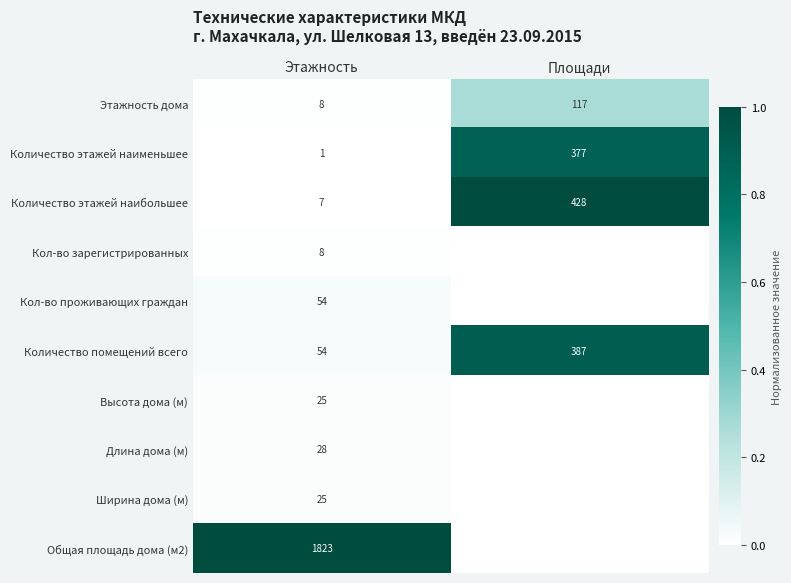

True or false: Количество помещений всего has a value of 54 at Этажность.

True